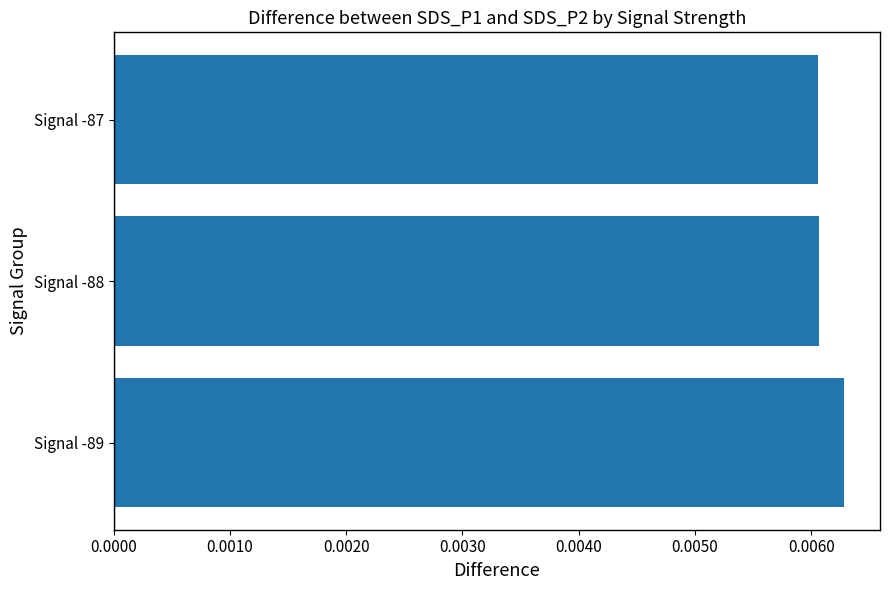

Does the chart contain any negative values?

No